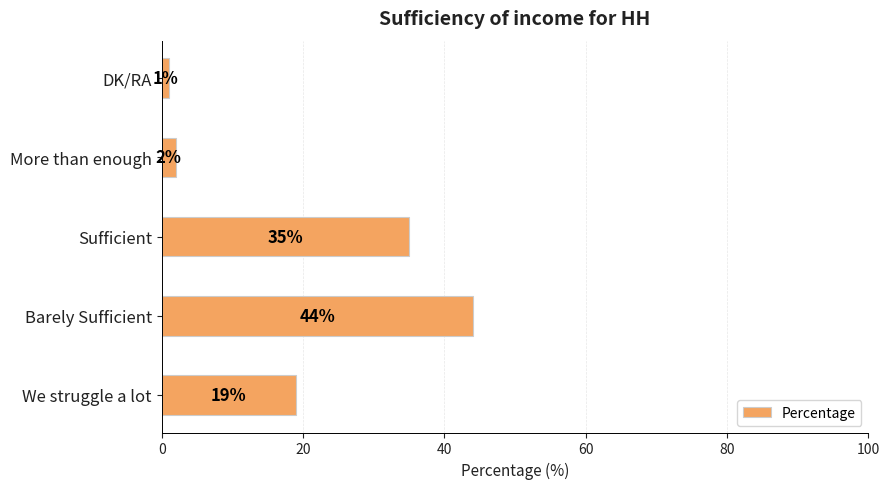

Which label corresponds to the largest value in the chart?

Barely Sufficient